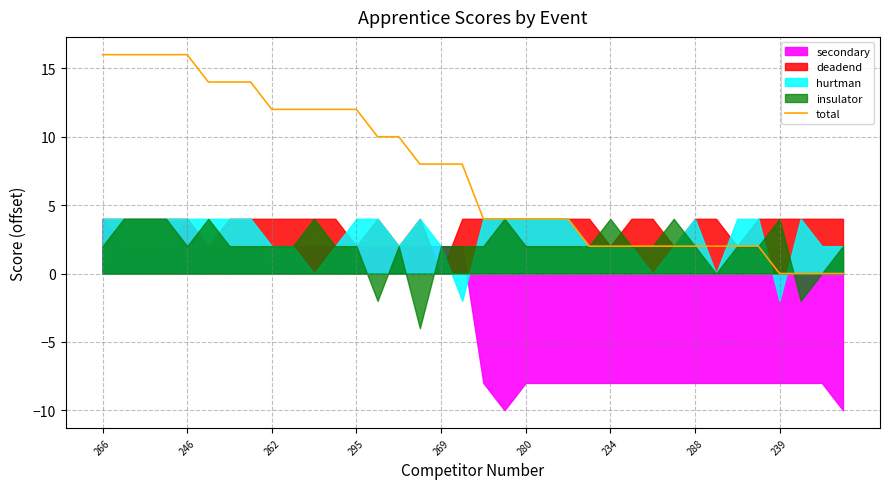

The value of total at 280 is 2. True or false?

False